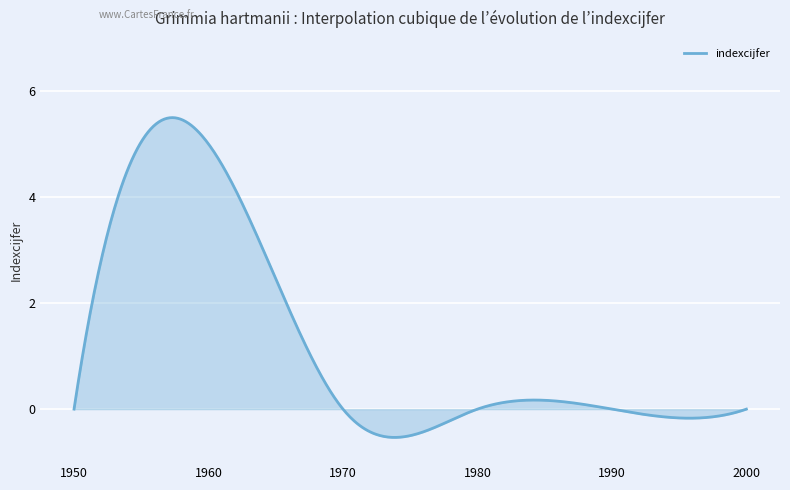

What is the greatest value displayed?

5.5